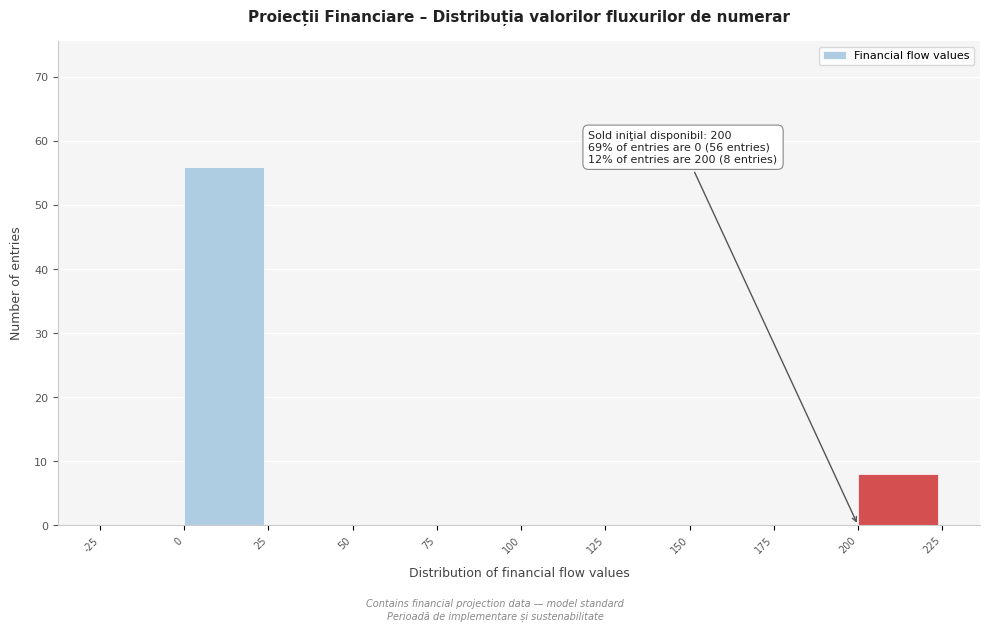

Over which range of the x-axis is the bar tallest?

0 to 25